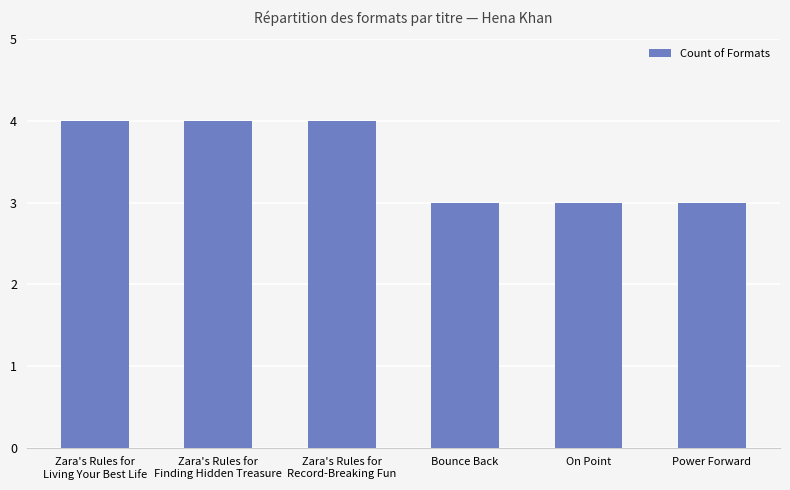

What is the ratio of the value at Zara's Rules for
Record-Breaking Fun to the value at Power Forward?

1.3